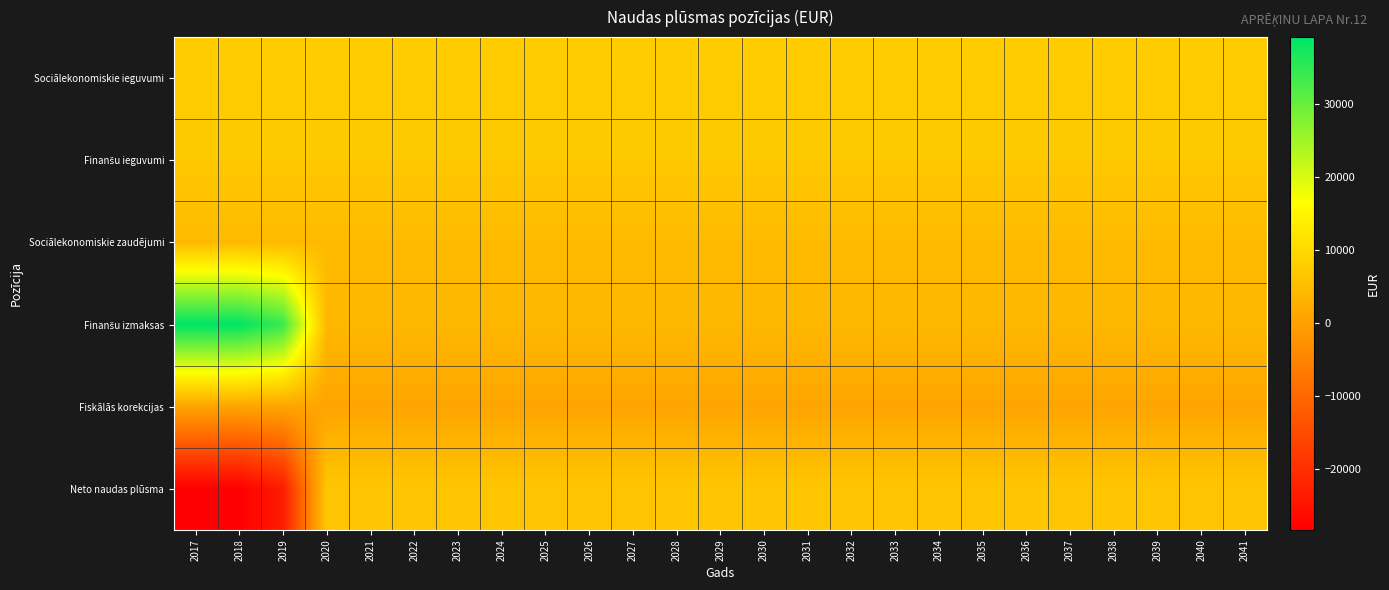

Between 2037 and 2022, which is larger?

2037